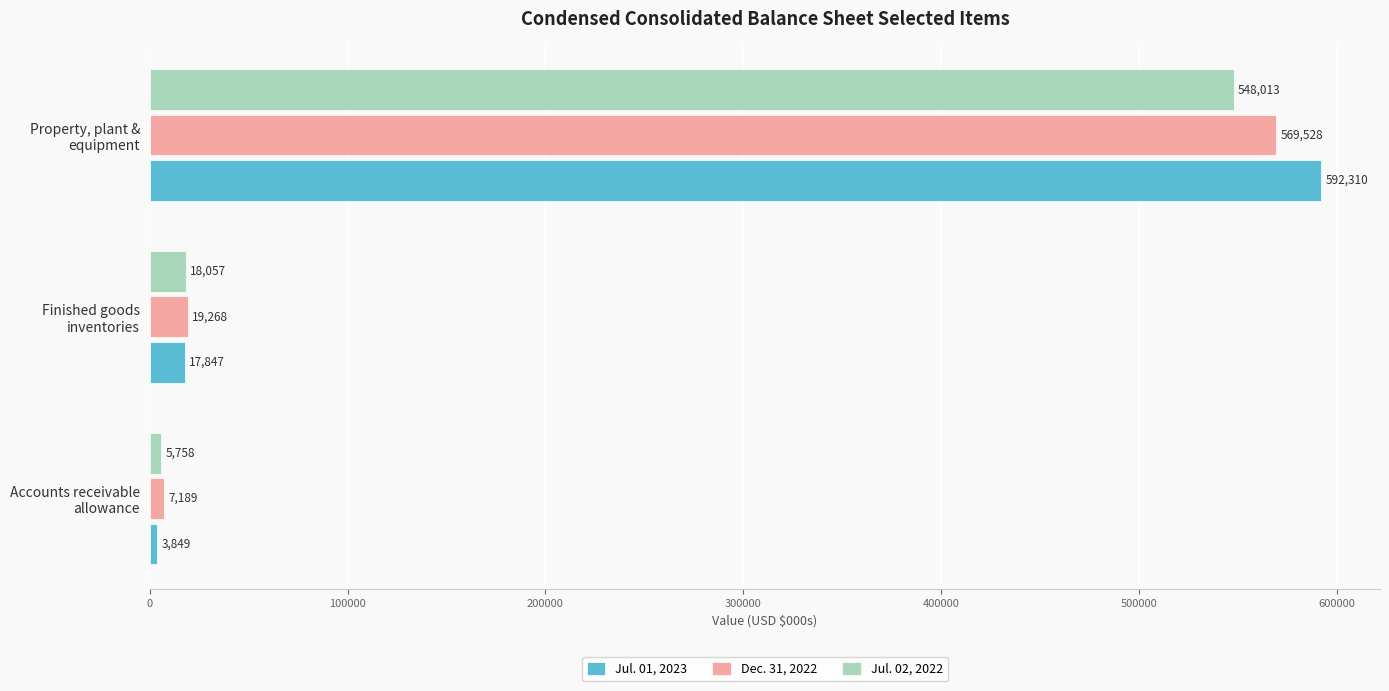

What is the difference between the maximum and second lowest values in the Jul. 01, 2023 series?

574463